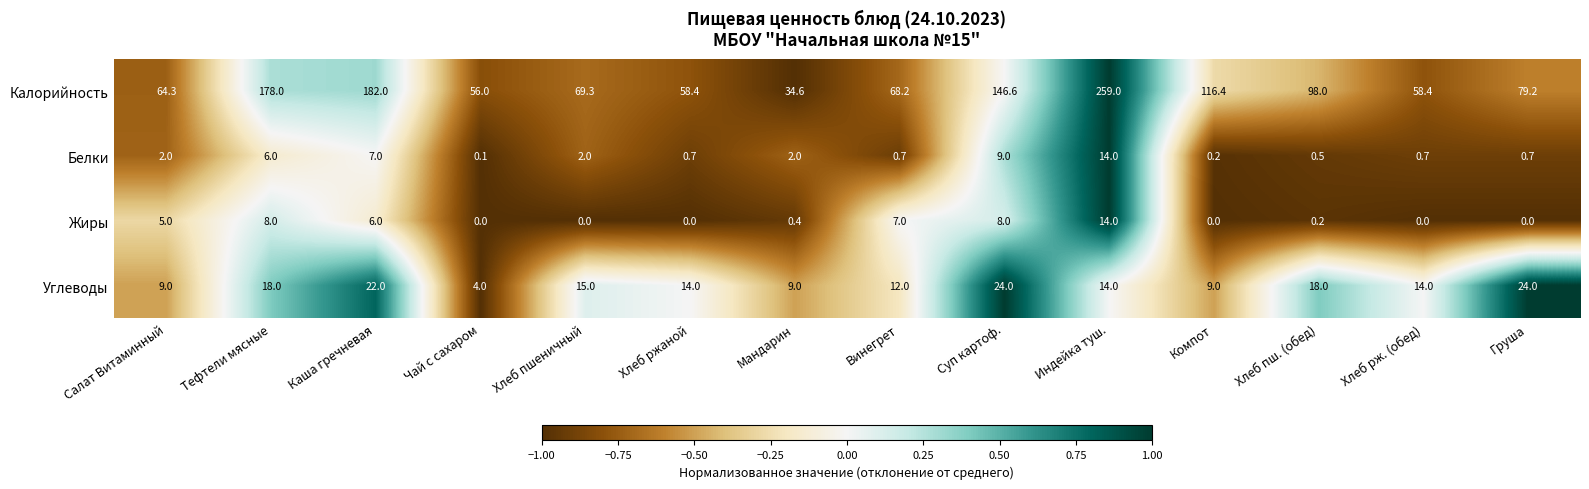

True or false: Калорийность has a value of 31.5 at Хлеб ржаной.

False